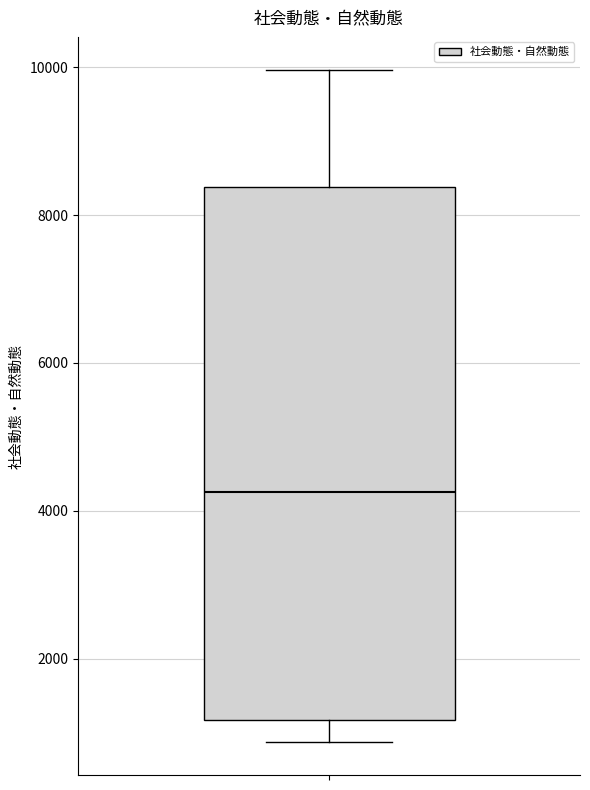

Where is the lower edge of the box on the y-axis? The values are not printed on the chart, so give them approximately, as read against the axis.

1200